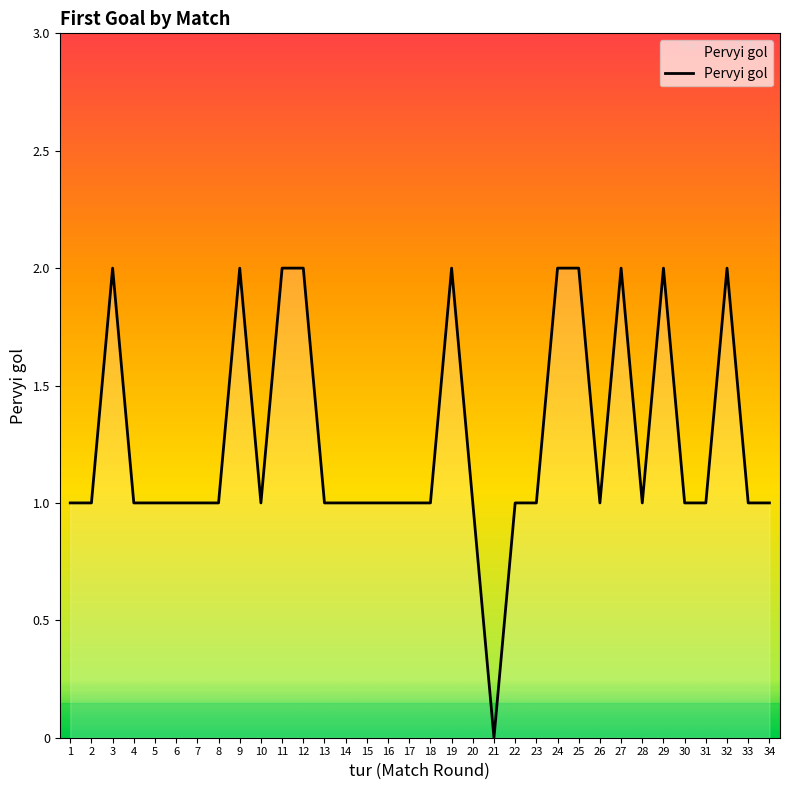

True or false: the data shows 2 at 34.

False